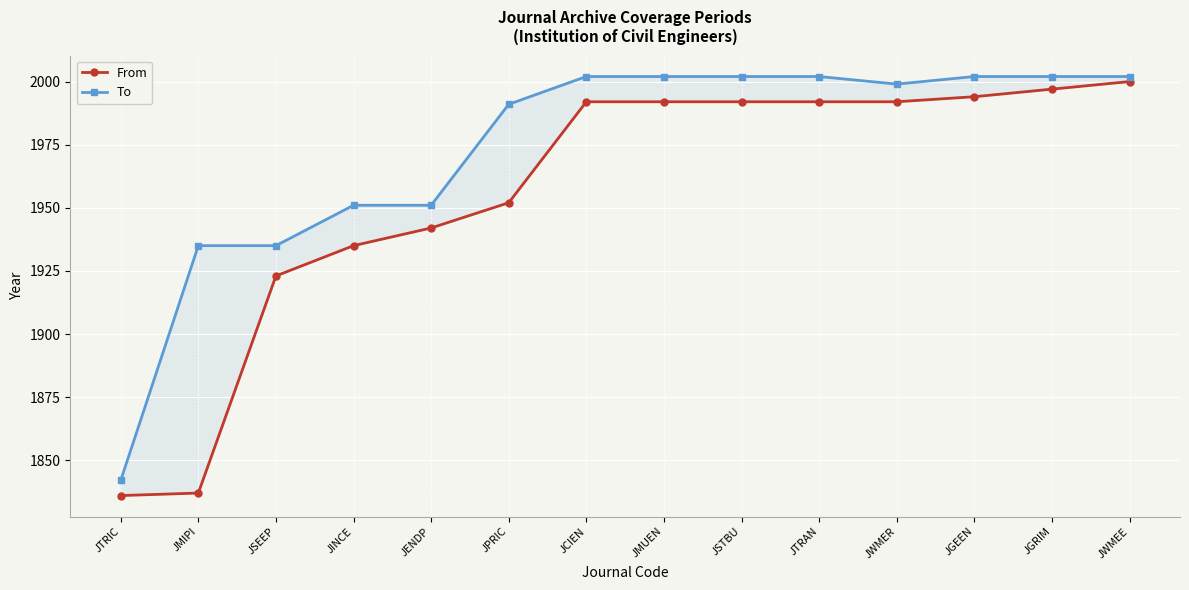

Which has a higher value, JENDP or JTRIC?

JENDP